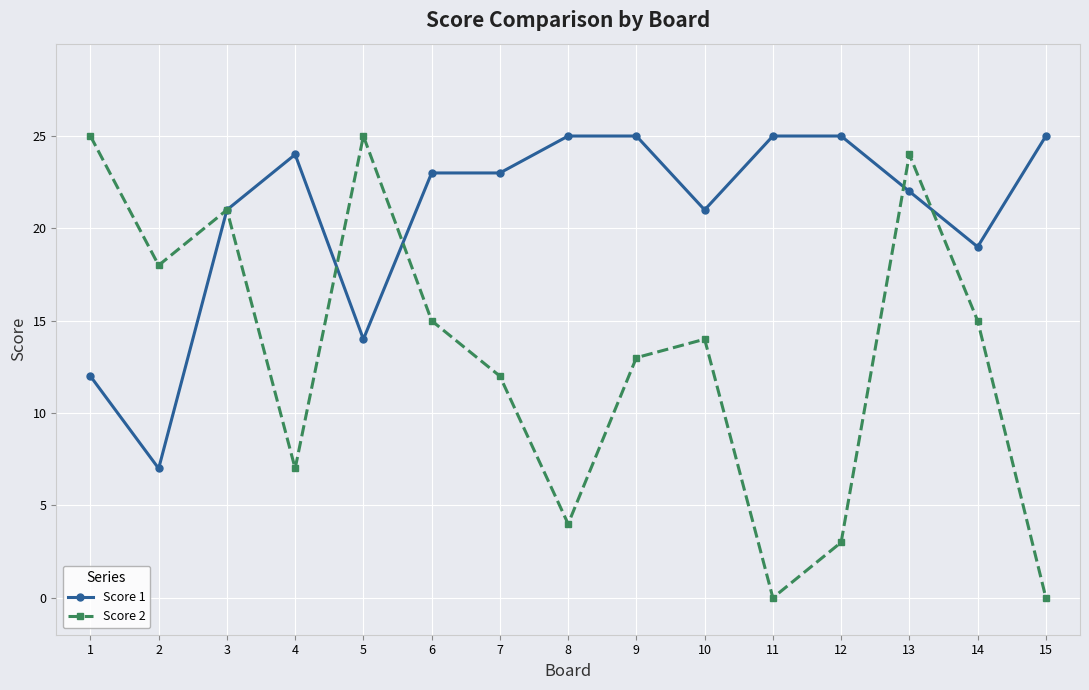

What is the value of the Score 2 point at the 10th from the left?

14